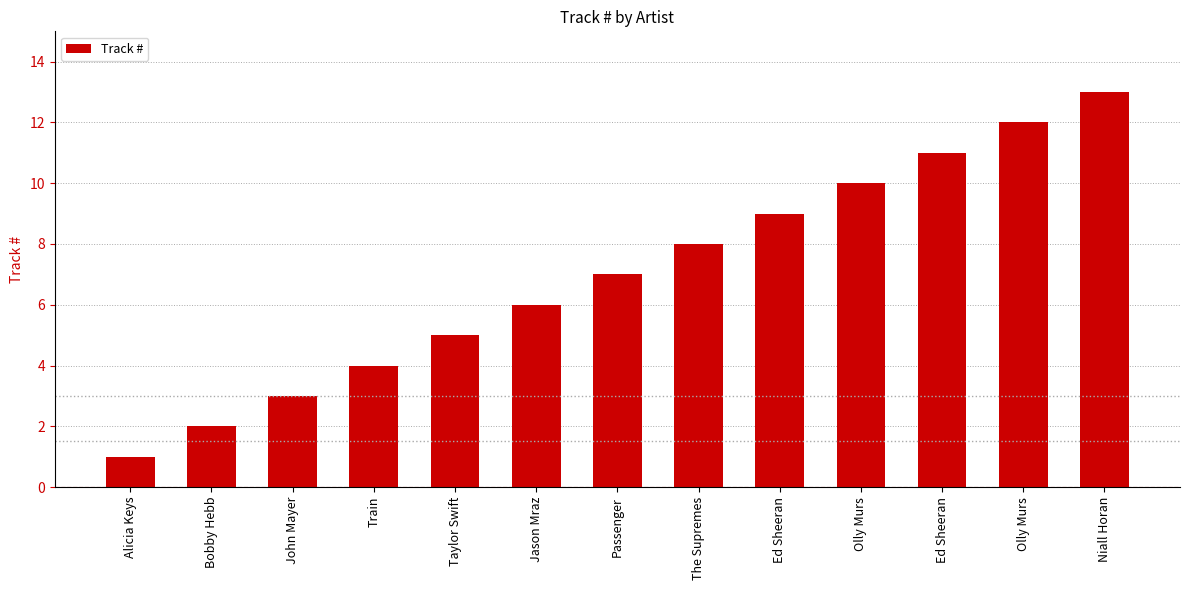

Rank the categories by value from lowest to highest.

Alicia Keys, Bobby Hebb, John Mayer, Train, Taylor Swift, Jason Mraz, Passenger, The Supremes, Ed Sheeran, Olly Murs, Ed Sheeran, Olly Murs, Niall Horan